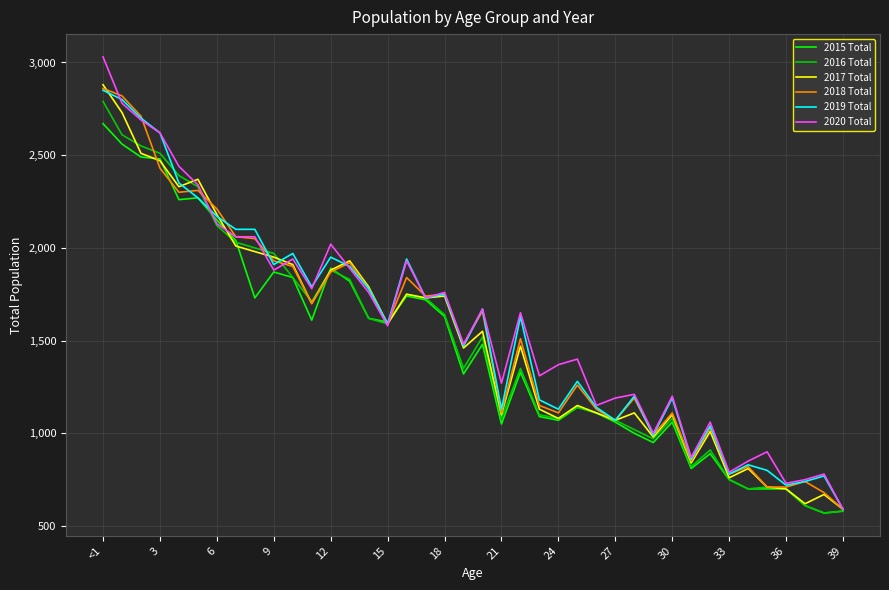

Which series has the widest spread of values?

2020 Total